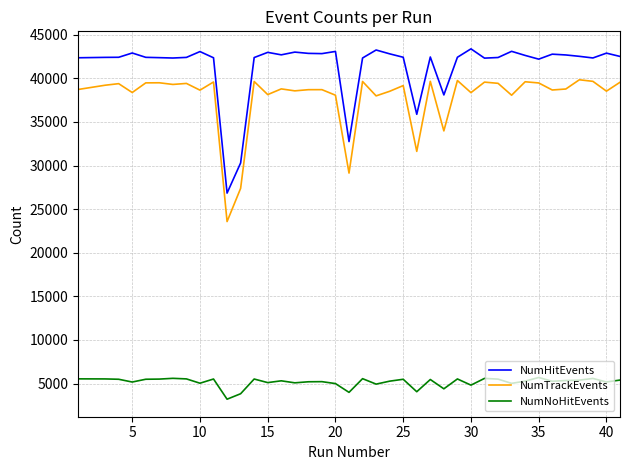

At how many categories does at least one series exceed 28580?

39